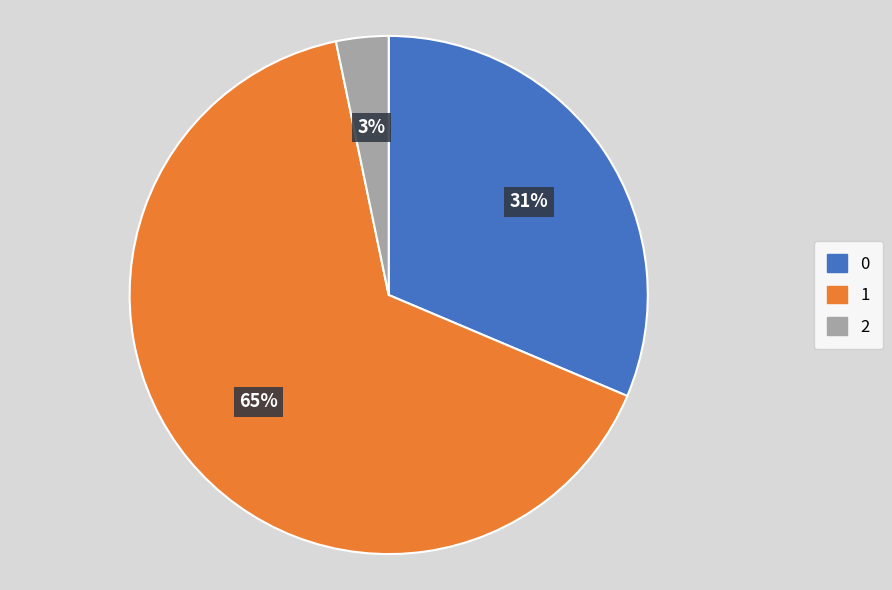

Is there any slice that represents more than half of the pie?

Yes